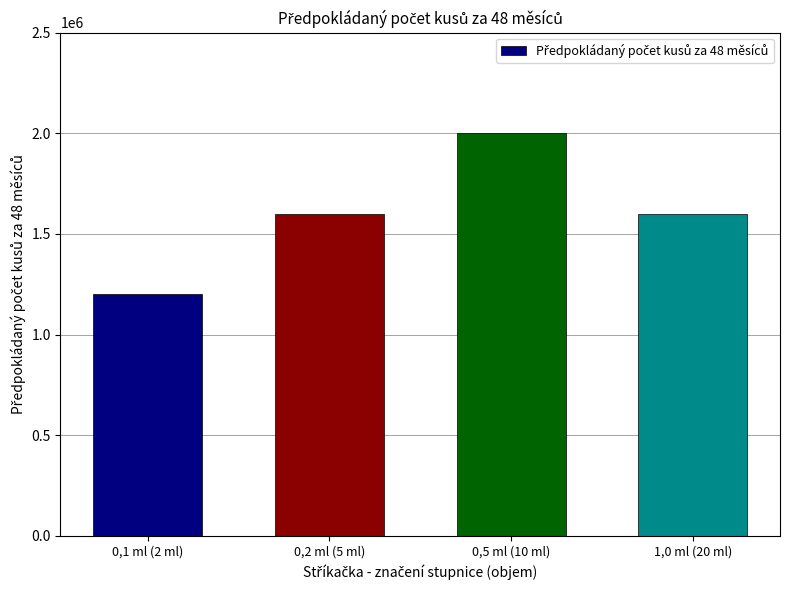

What is the smallest value displayed?

1200000